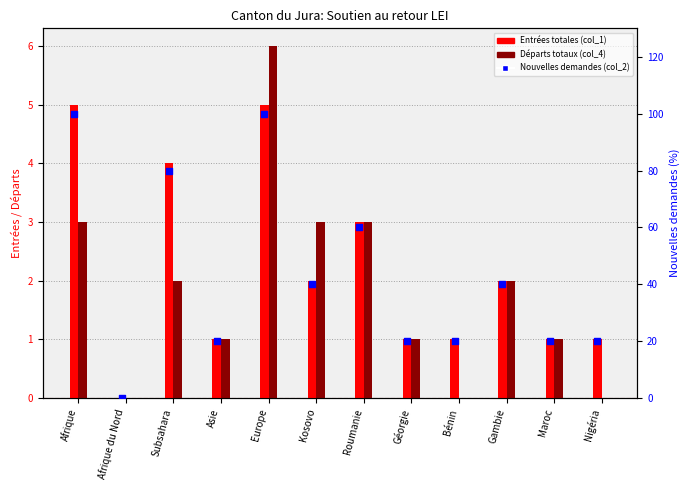

Which series contains the lowest Y value?

Entrées totales (col_1)